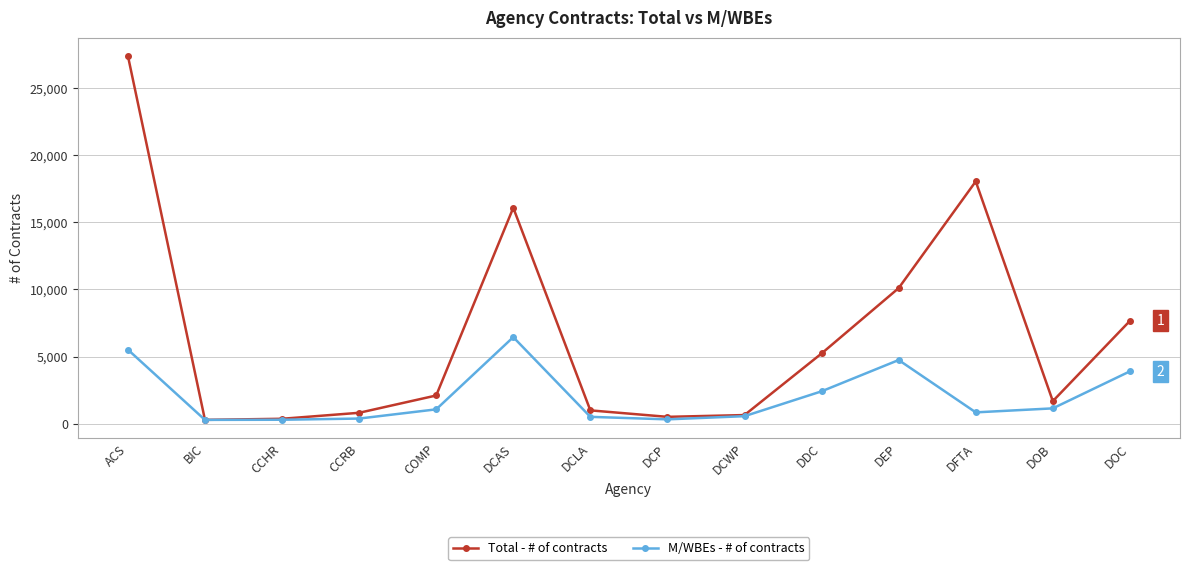

True or false: Total - # of contracts has a value of 806 at CCRB.

True